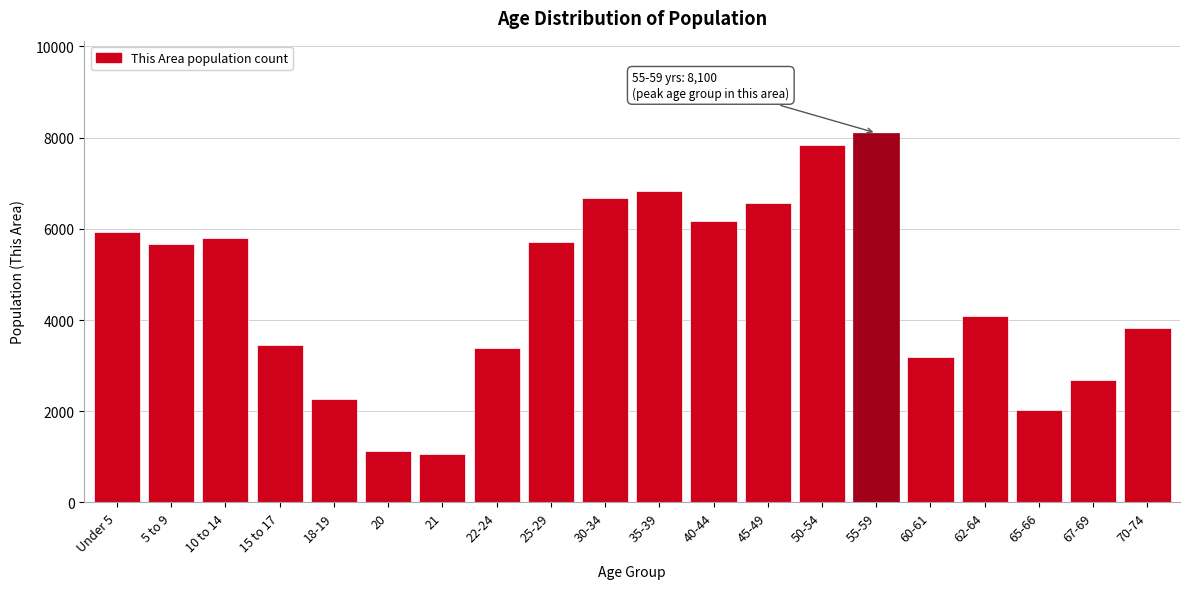

Which has a higher value, 40-44 or 62-64?

40-44